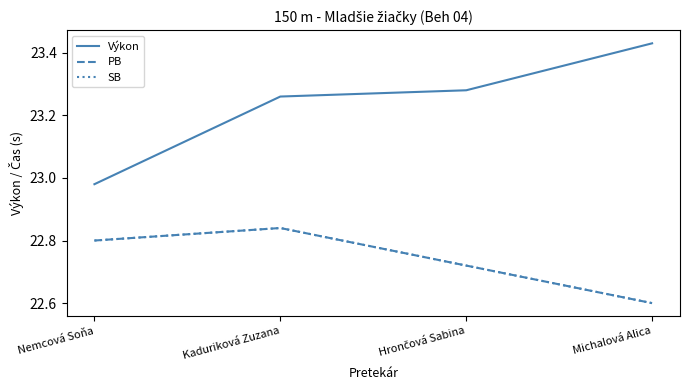

Does the chart display data point markers on the line(s)?

No